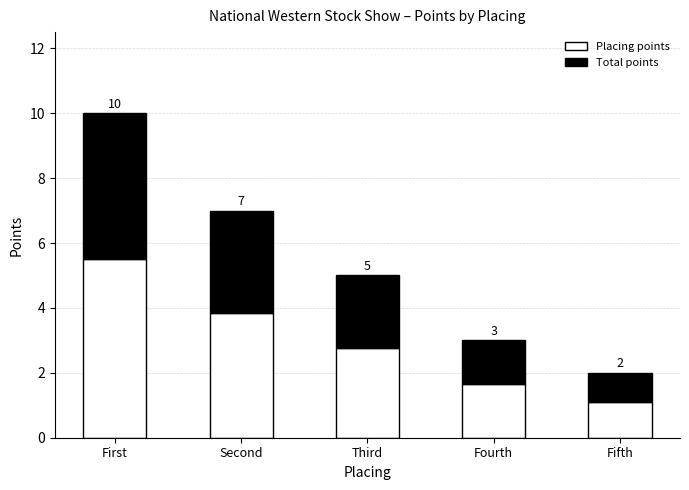

Which category has the highest value in the Placing points series?

First